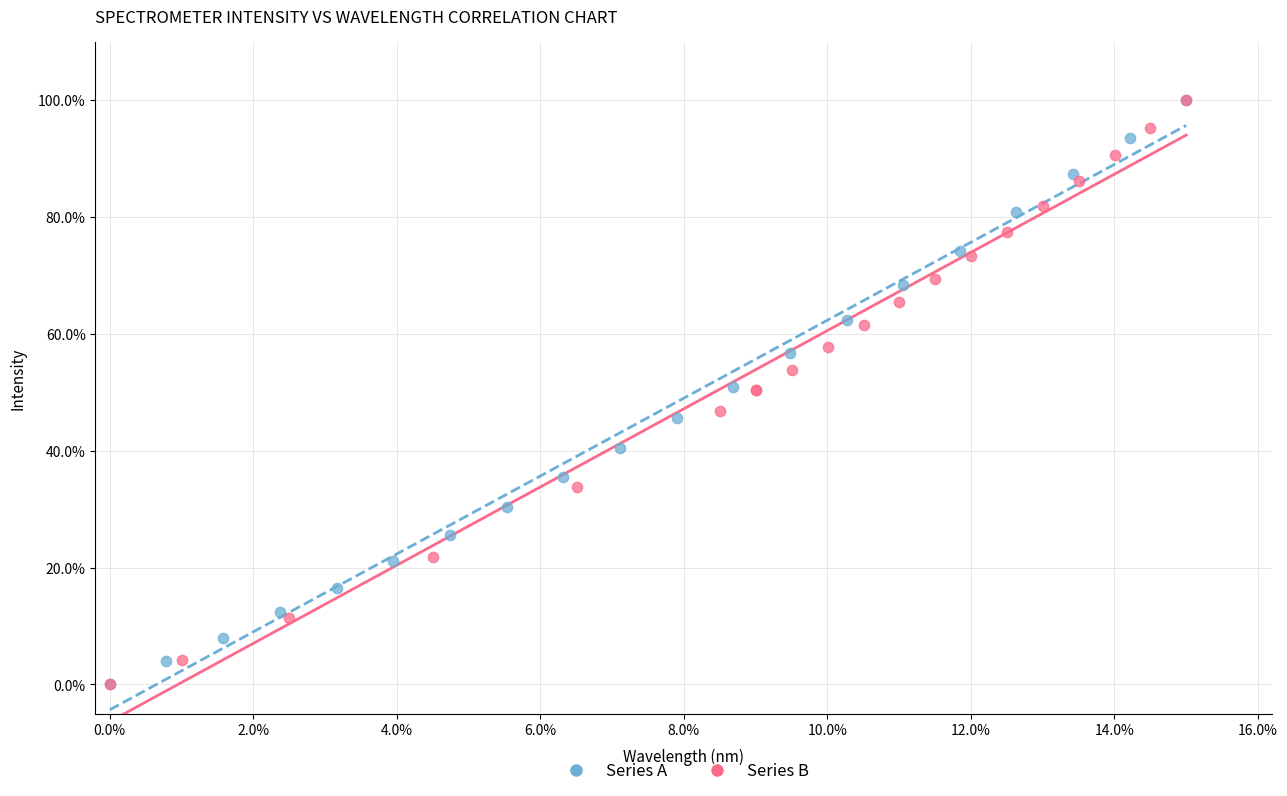

What are all the series names shown in the legend?

Series A, Series B